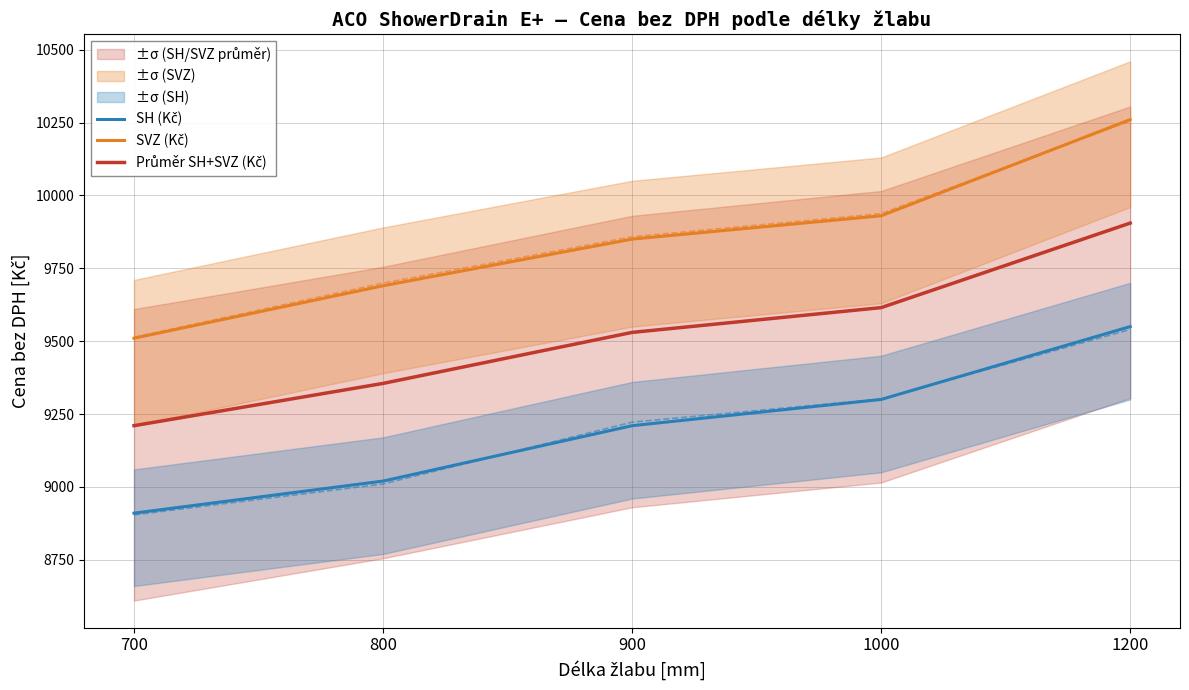

Reading right to left, what are all the values shown in this chart?

SH (Kč): 1200=9550	1000=9300	900=9210	800=9020	700=8910
SVZ (Kč): 1200=10260	1000=9930	900=9850	800=9690	700=9510
Průměr SH+SVZ (Kč): 1200=9905	1000=9615	900=9530	800=9355	700=9210